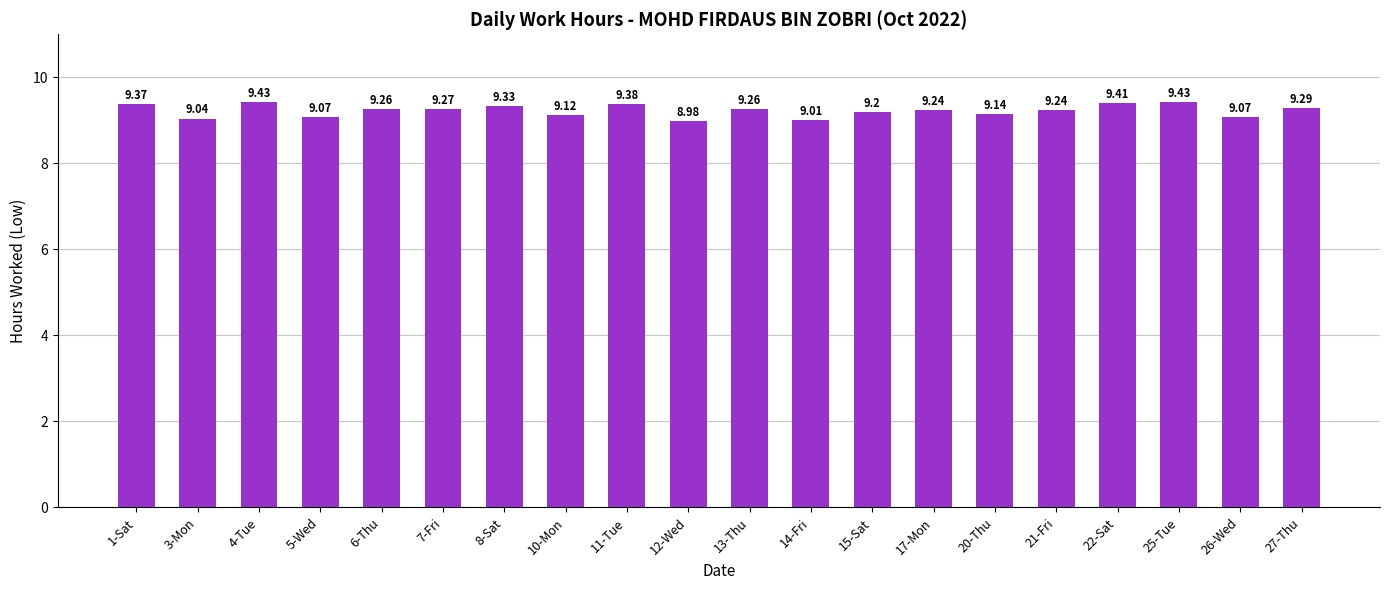

How many data points does each series have?

20